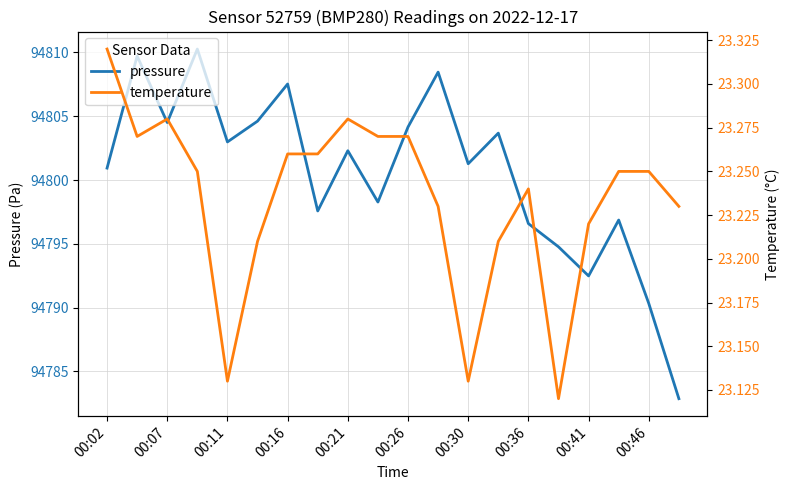

The pressure series shows 94801.3 at 00:30. True or false?

True